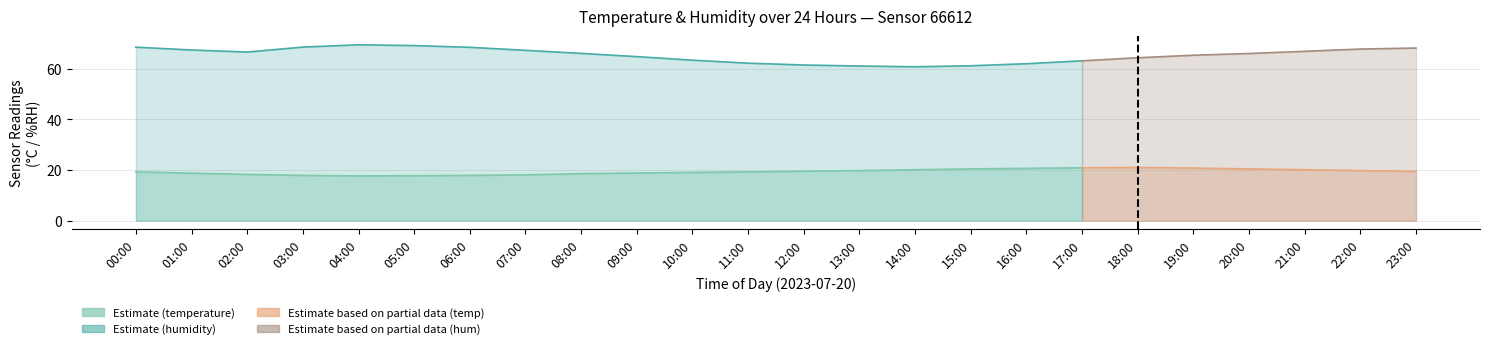

True or false: temperature has a value of 29.8 at 04:00.

False